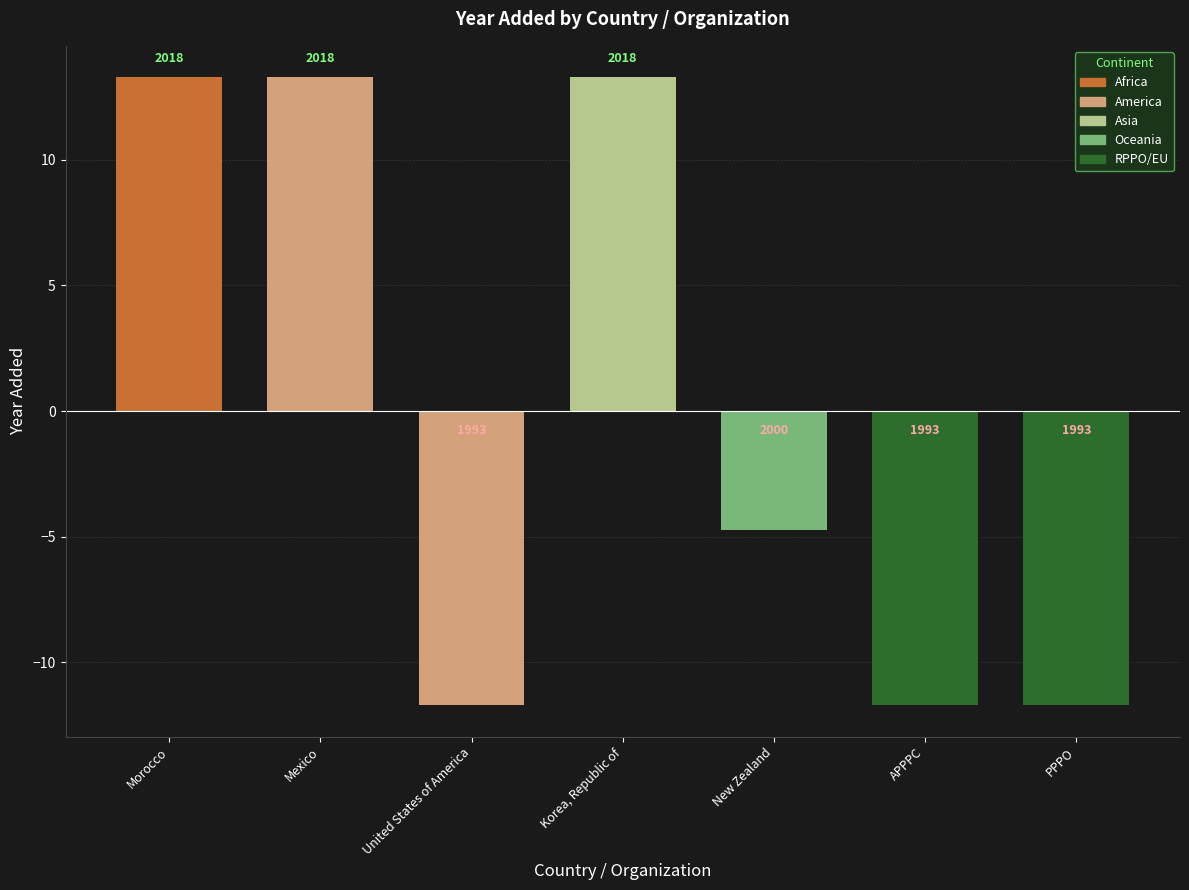

Are the bars horizontal?

No